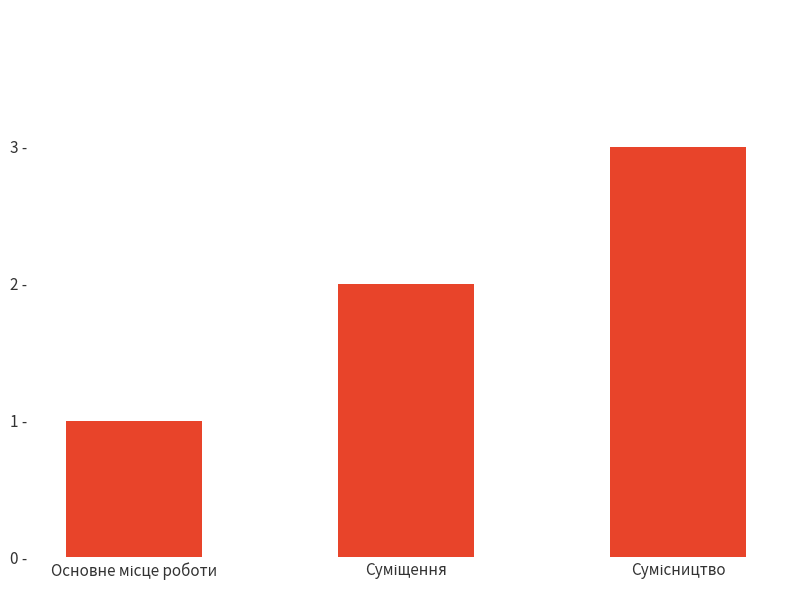

Rank the categories by value from highest to lowest.

Сумісництво, Суміщення, Основне місце роботи